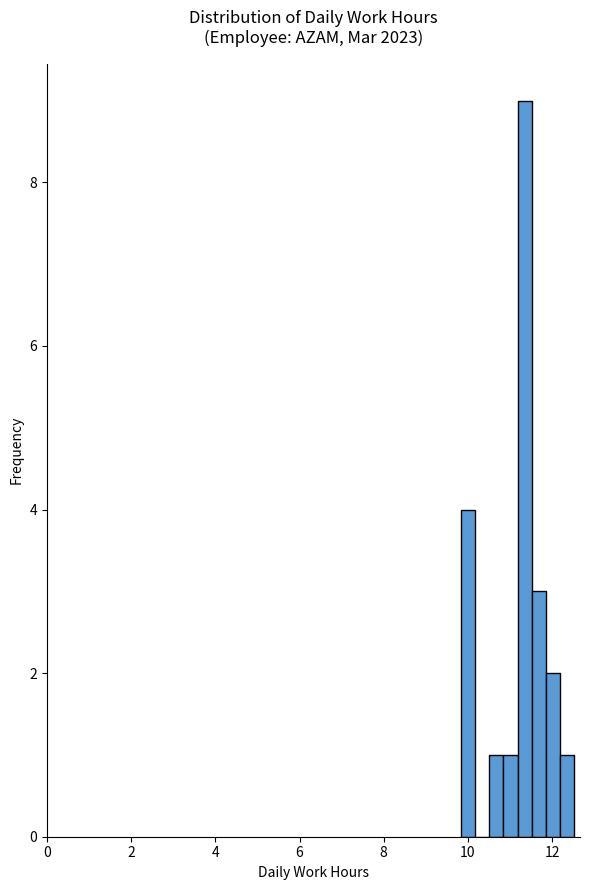

Read against the x-axis, roughly where is the centre of the tallest bar?

11.4